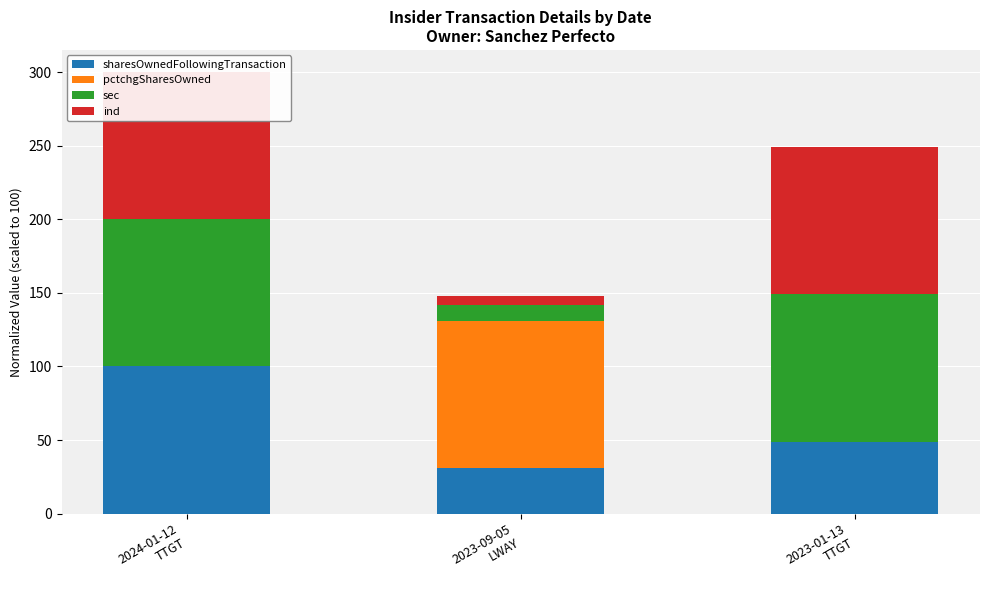

Reading right to left, list all the values displayed in this chart.

sharesOwnedFollowingTransaction: 2023-01-13
TTGT=48.6	2023-09-05
LWAY=31.1	2024-01-12
TTGT=100.0
pctchgSharesOwned: 2023-01-13
TTGT=0.4	2023-09-05
LWAY=100.0	2024-01-12
TTGT=0.1
sec: 2023-01-13
TTGT=100.0	2023-09-05
LWAY=10.5	2024-01-12
TTGT=100.0
ind: 2023-01-13
TTGT=100.0	2023-09-05
LWAY=6.2	2024-01-12
TTGT=100.0